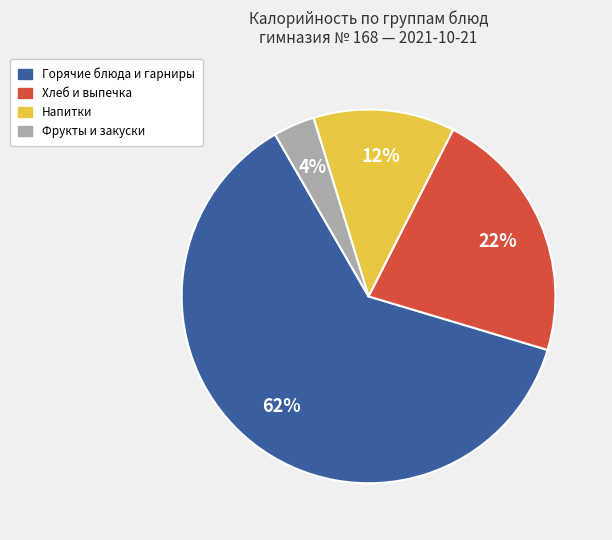

Is there any slice that represents more than half of the pie?

Yes